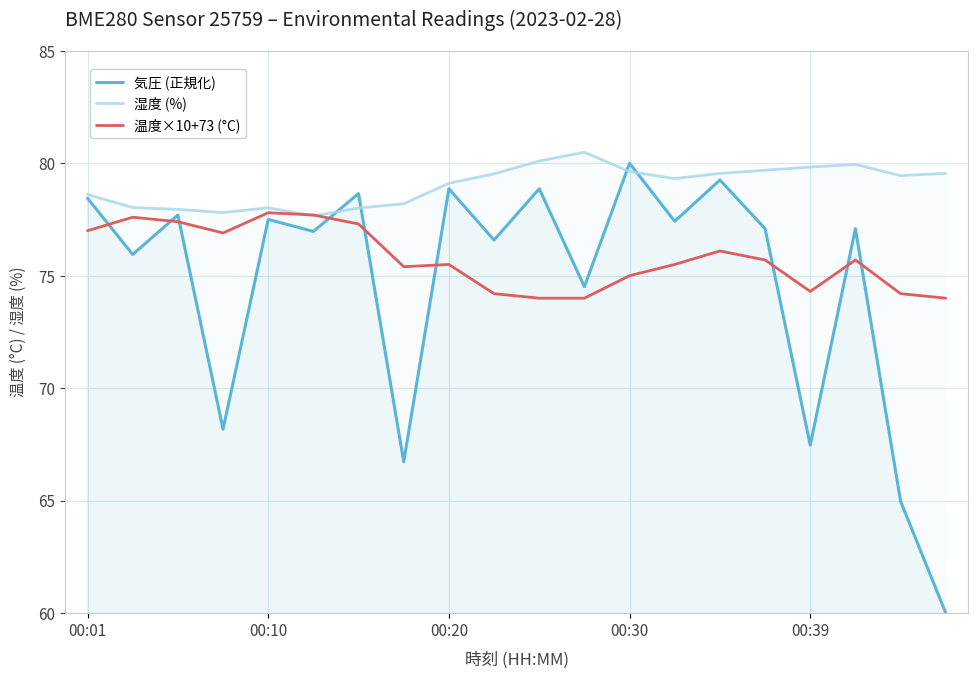

Where is 温度×10+73 (°C) nearest to the value 75?

00:30